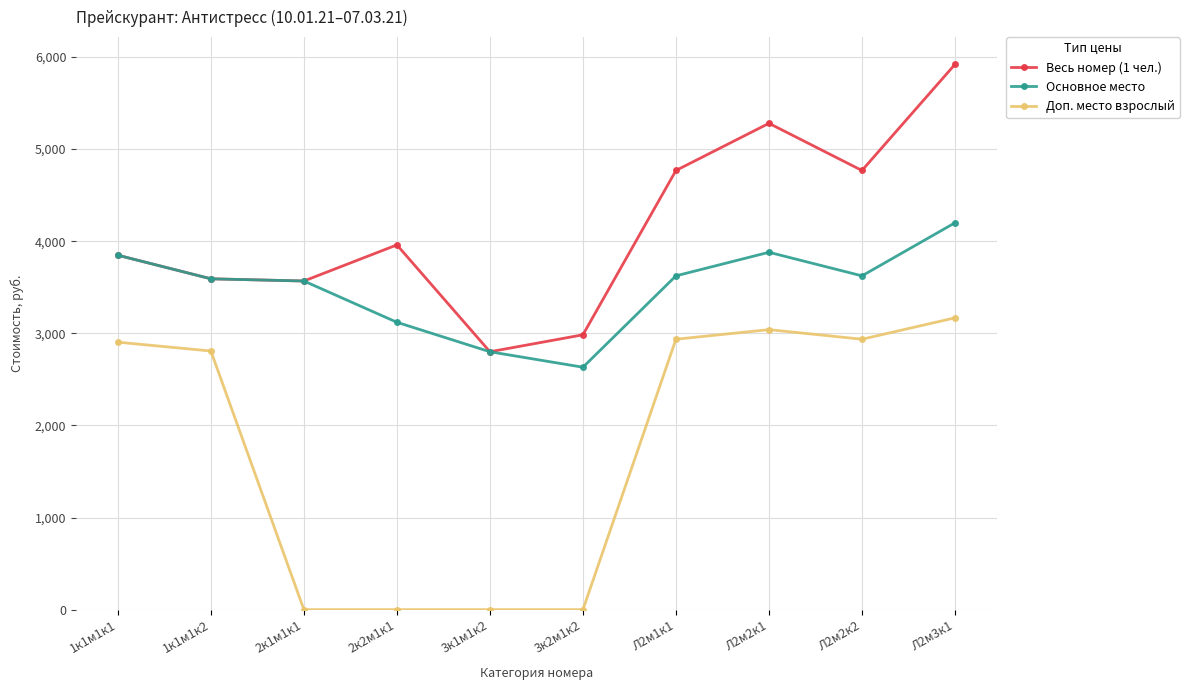

Which series has the largest range (max minus min)?

Доп. место взрослый